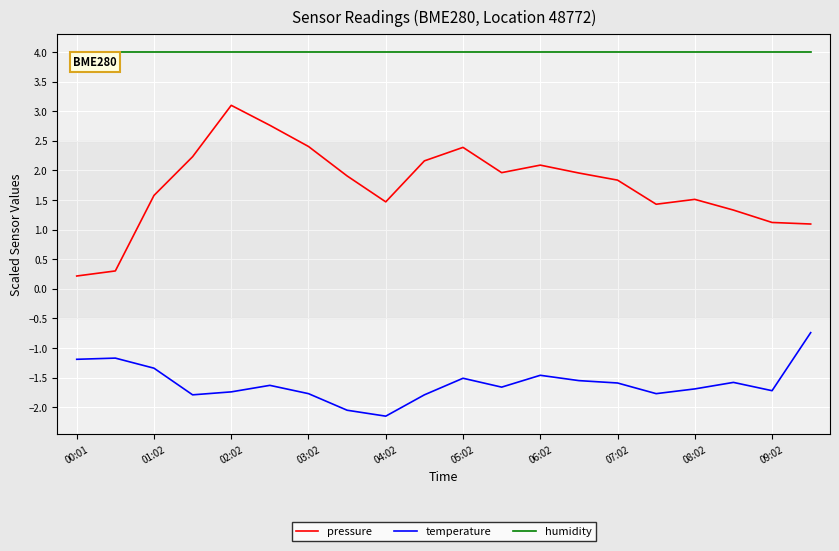

List the series in order of their peak value, highest first.

humidity, pressure, temperature